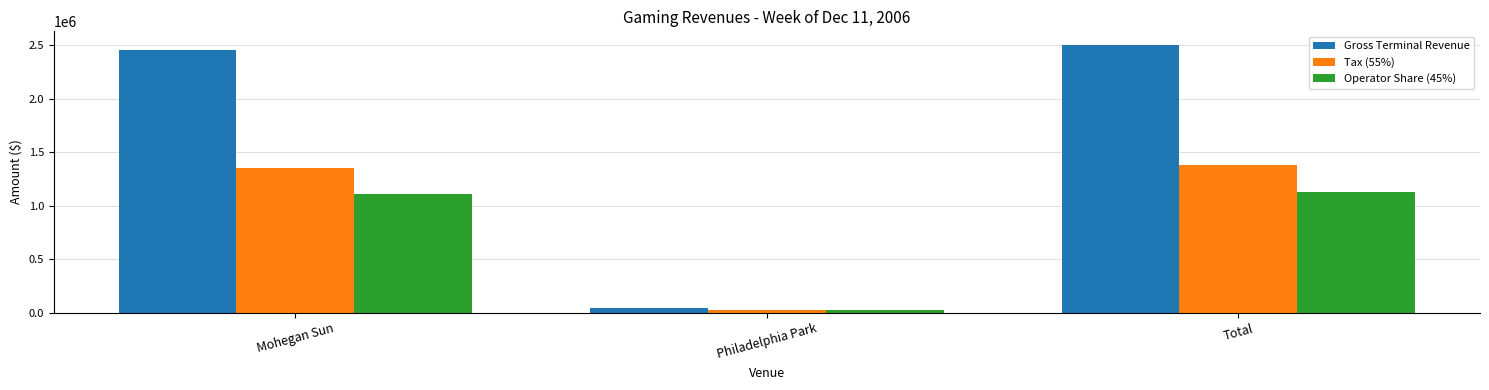

How many data points does each series have?

3